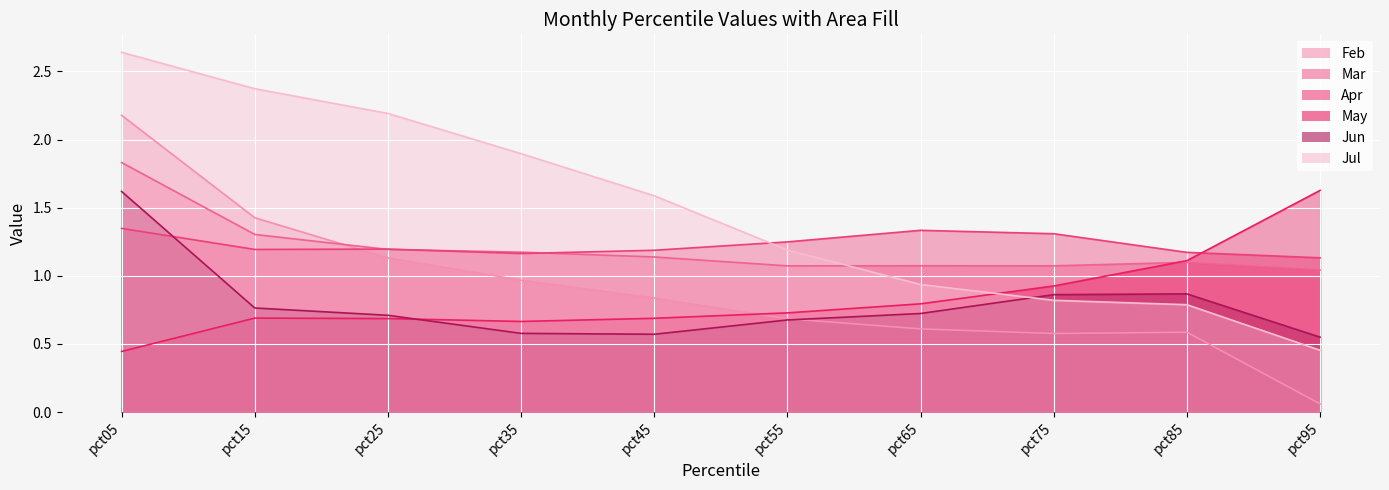

How many lines are shown in the chart?

6